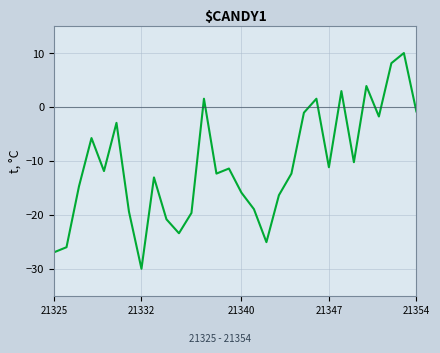

What is the maximum value shown in the chart?

10.0